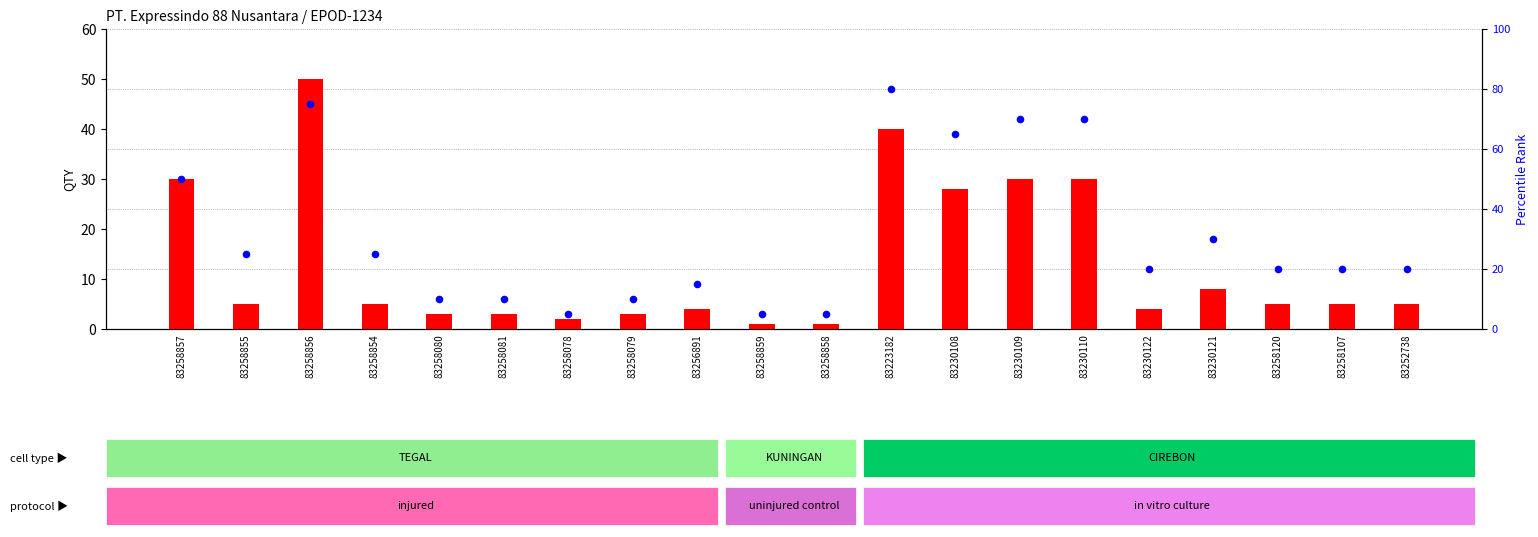

At how many categories does at least one series exceed 46?

6